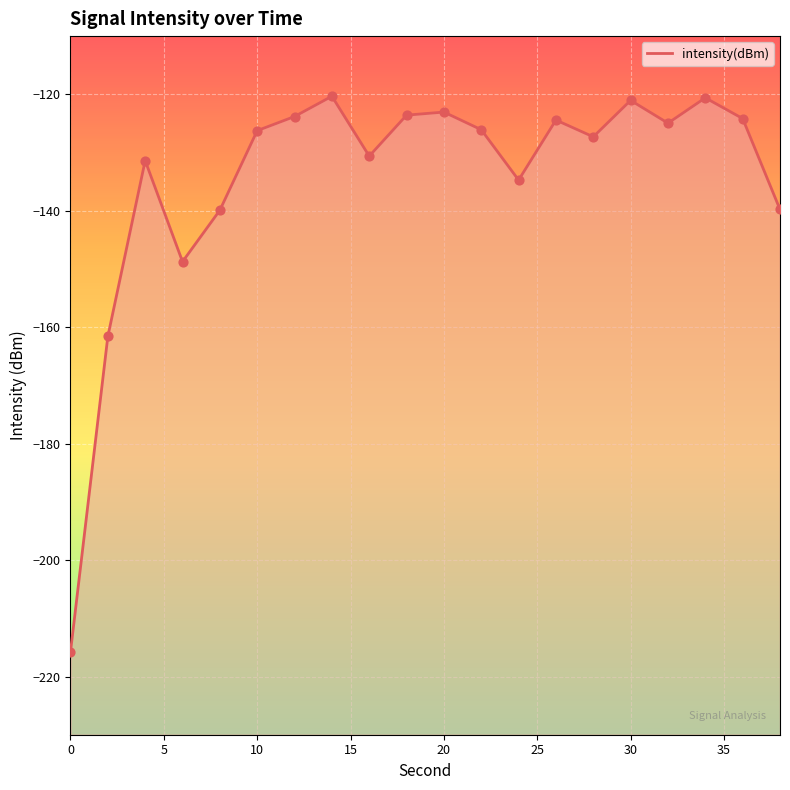

What is the change in value from 25 to 35?

+5.9